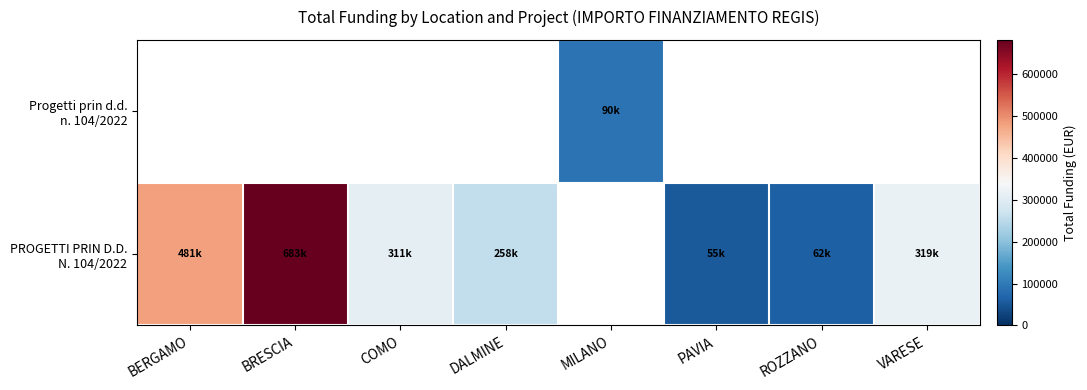

How many distinct data groups are displayed?

2